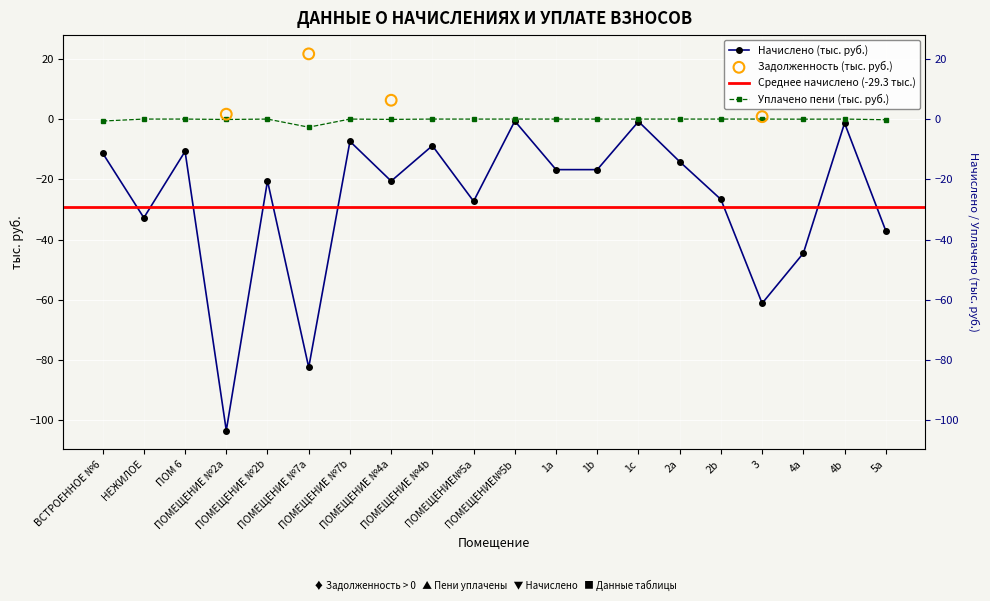

Which series has the largest total across all categories?

уплачено_пени